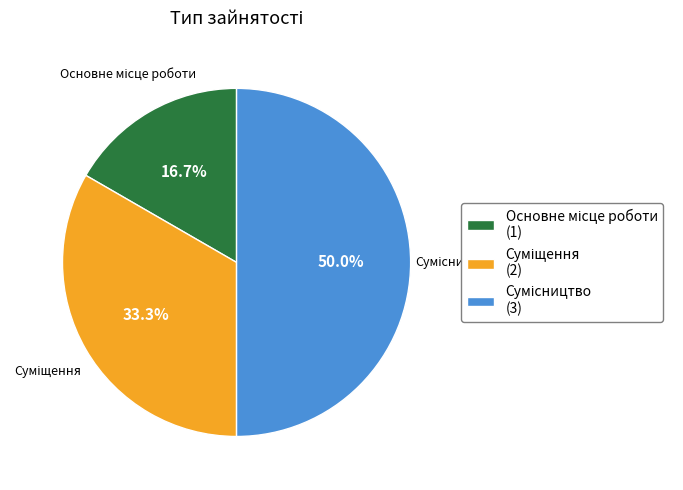

Does Основне місце роботи account for over 50% of the chart?

No